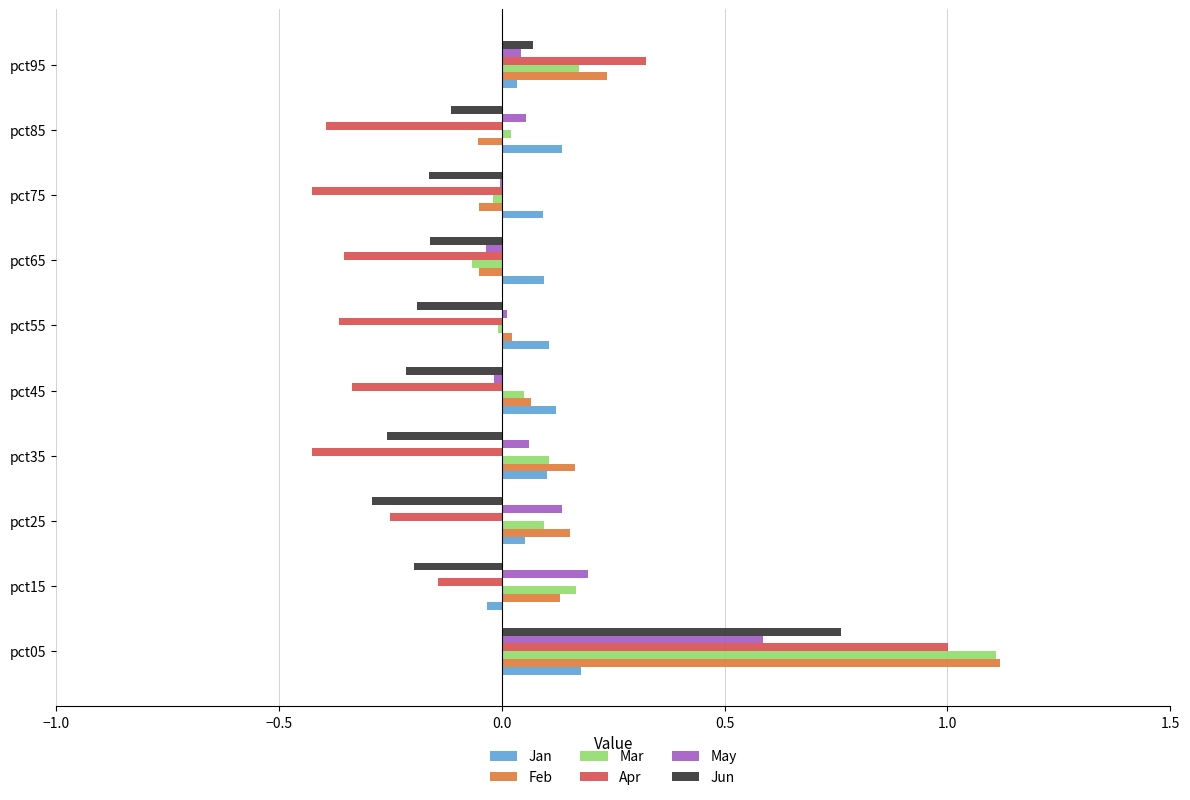

True or false: Apr has a value of -0.5 at pct55.

False